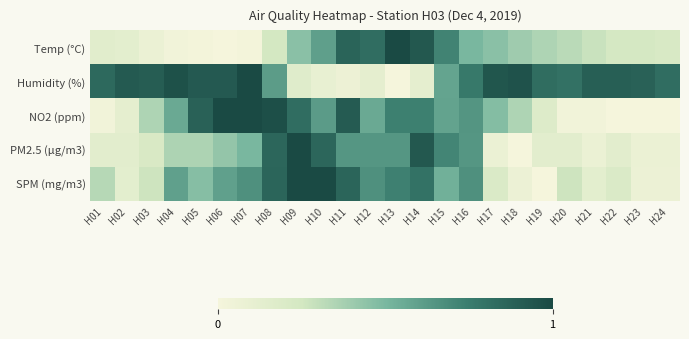

What is the difference between the highest and lowest values at H15?

0.2